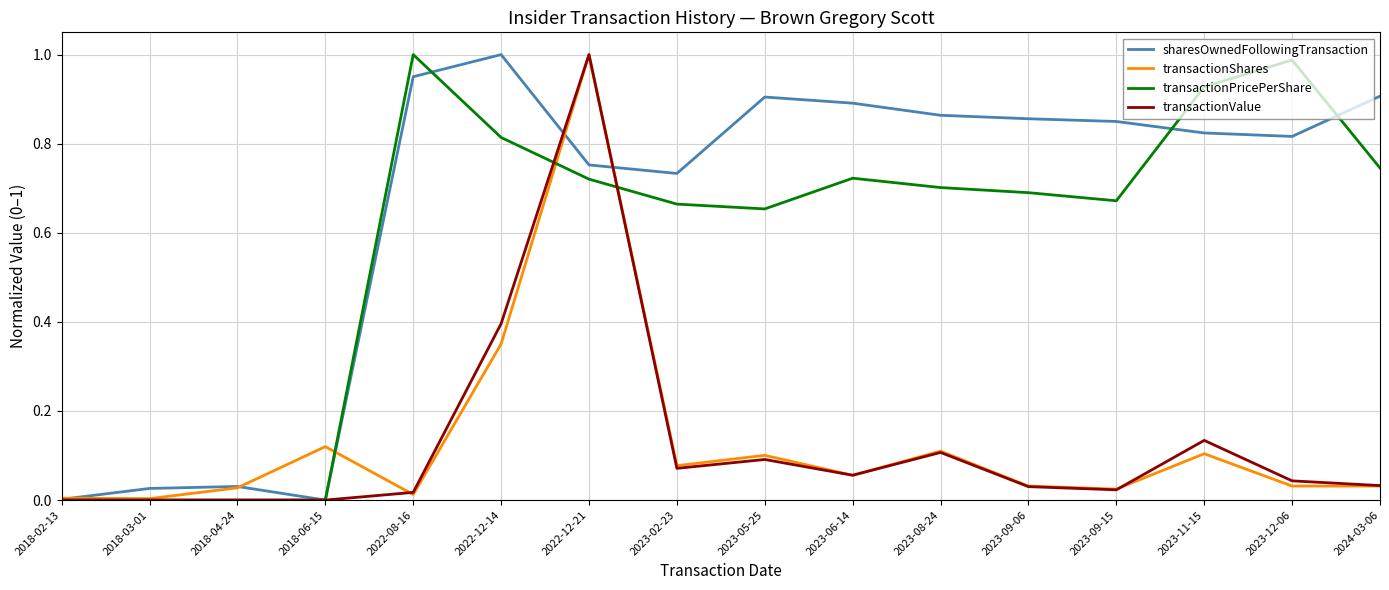

At which category is the sum across all series the highest?

2022-12-21